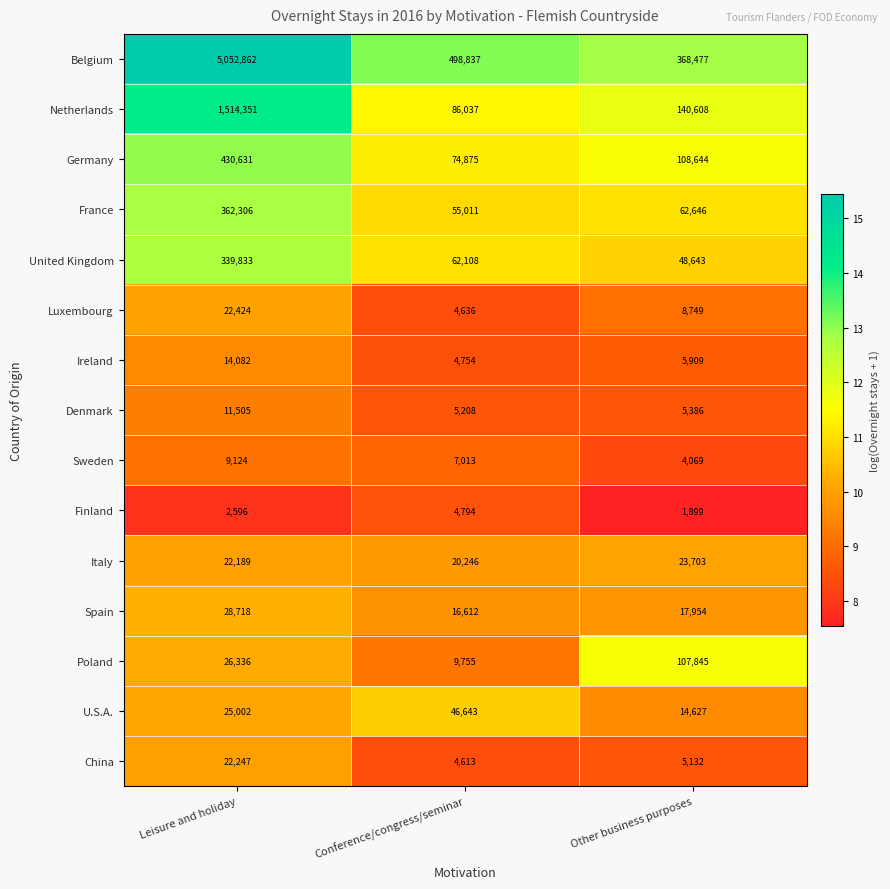

At which label does Poland reach its minimum?

Conference/congress/seminar